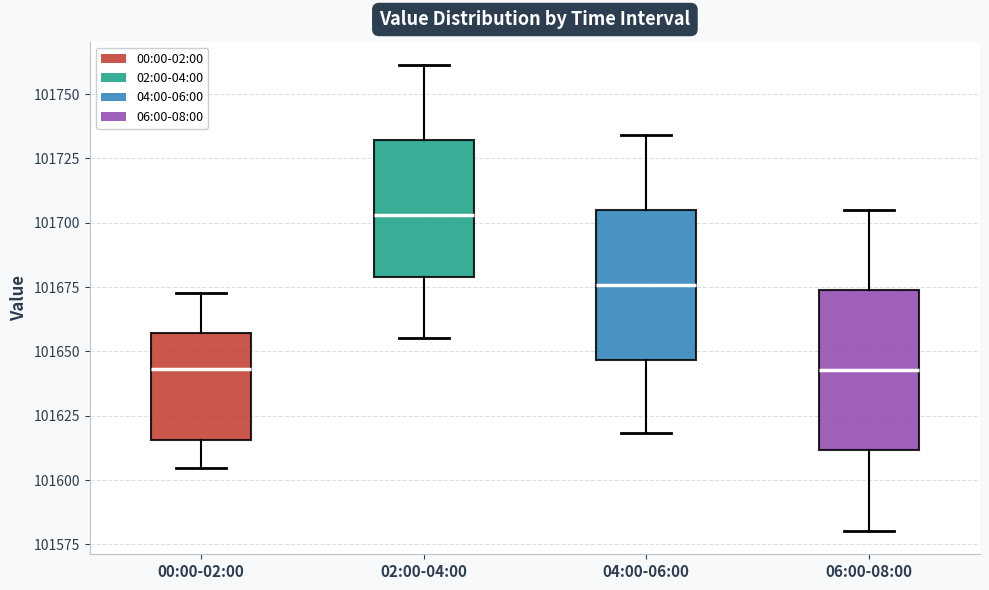

Reading left to right, read every box against the y-axis: the position of its median line, the range the box covers, and the ends of its whiskers. The values are not printed on the chart, so give them approximately, as read against the axis.

00:00-02:00: median 101645, box 101615 to 101655, whiskers 101605 to 101675
02:00-04:00: median 101705, box 101680 to 101730, whiskers 101655 to 101760
04:00-06:00: median 101675, box 101645 to 101705, whiskers 101620 to 101735
06:00-08:00: median 101645, box 101610 to 101675, whiskers 101580 to 101705